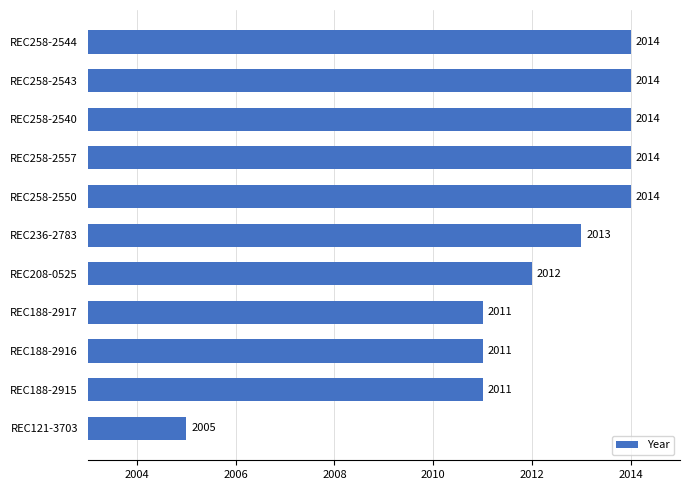

How many series are shown in this chart?

1